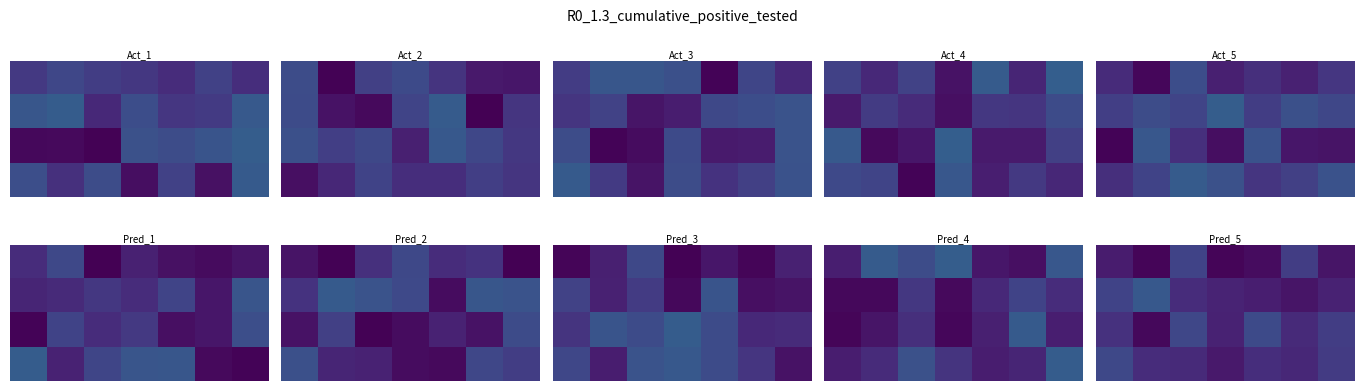

How many categories are shown in the chart?

7